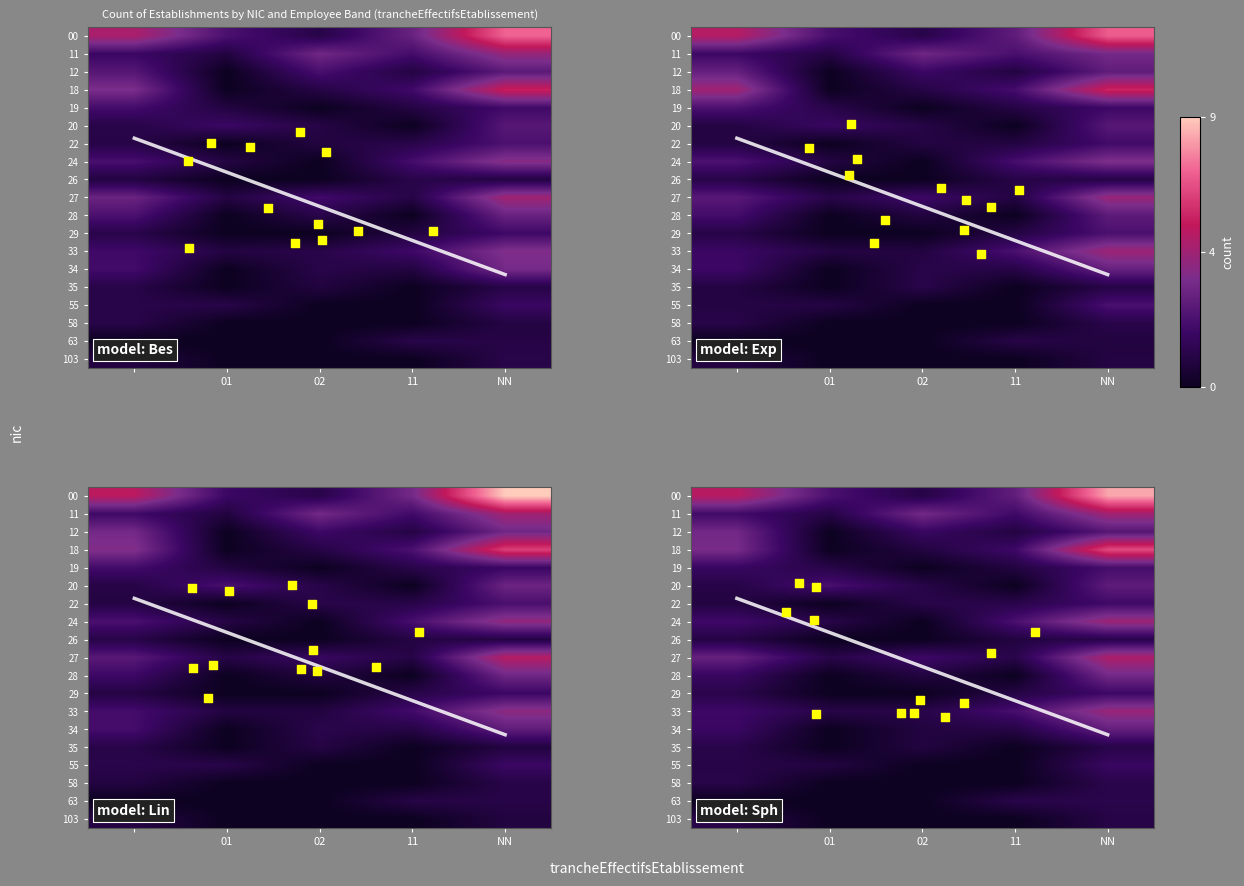

True or false: 28 has a value of 0.9 at 02.

True